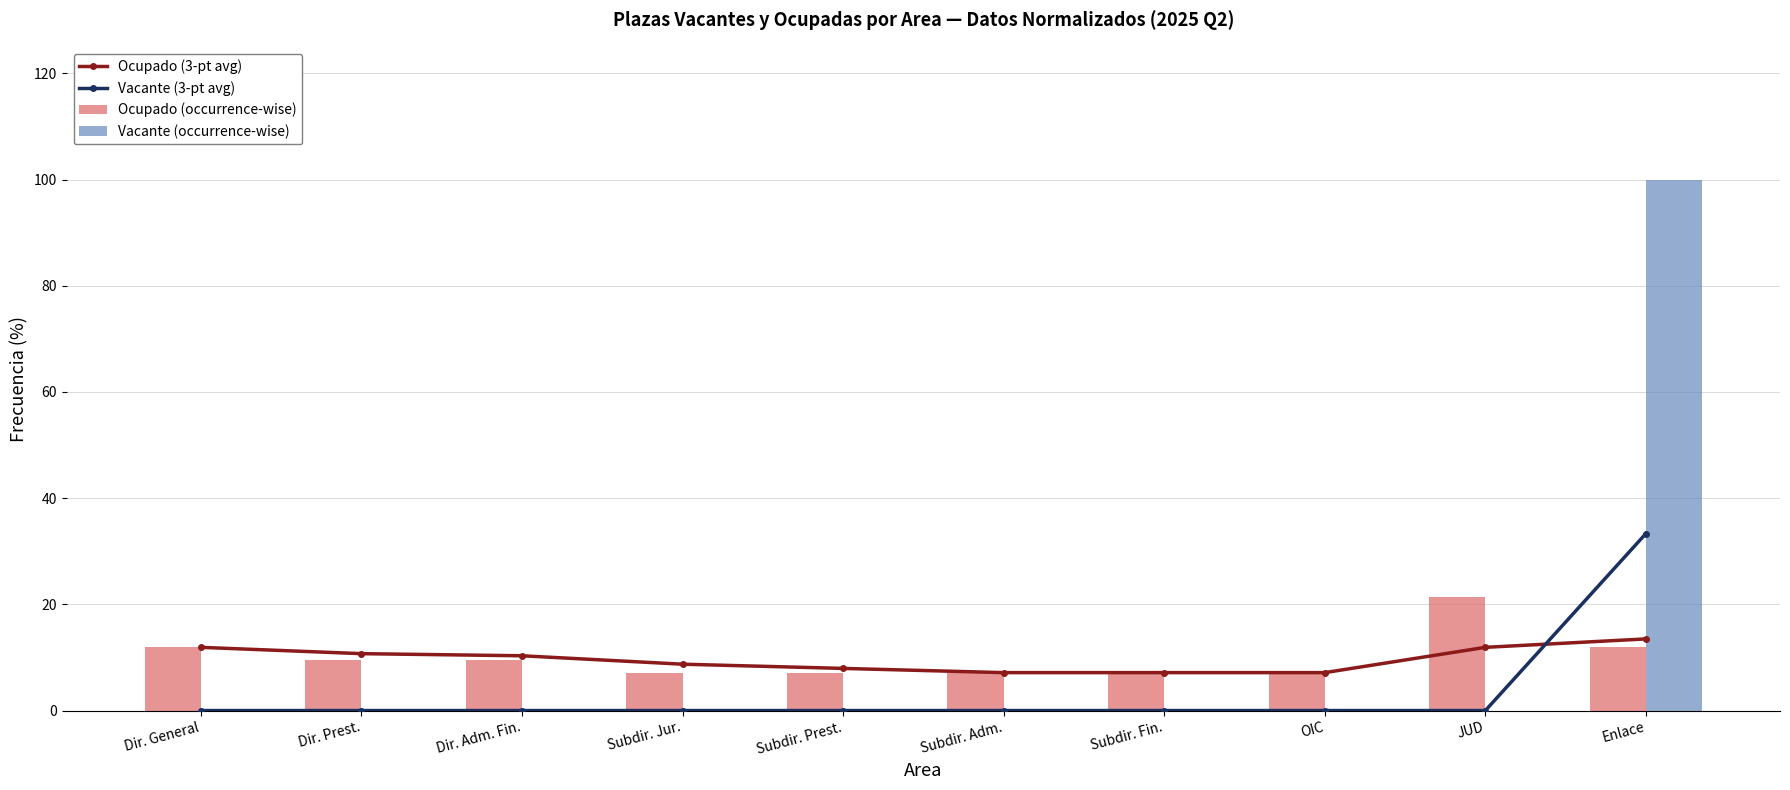

What is the difference between the Ocupado (3-pt avg) values at Subdir. Fin. and Dir. General?

4.8